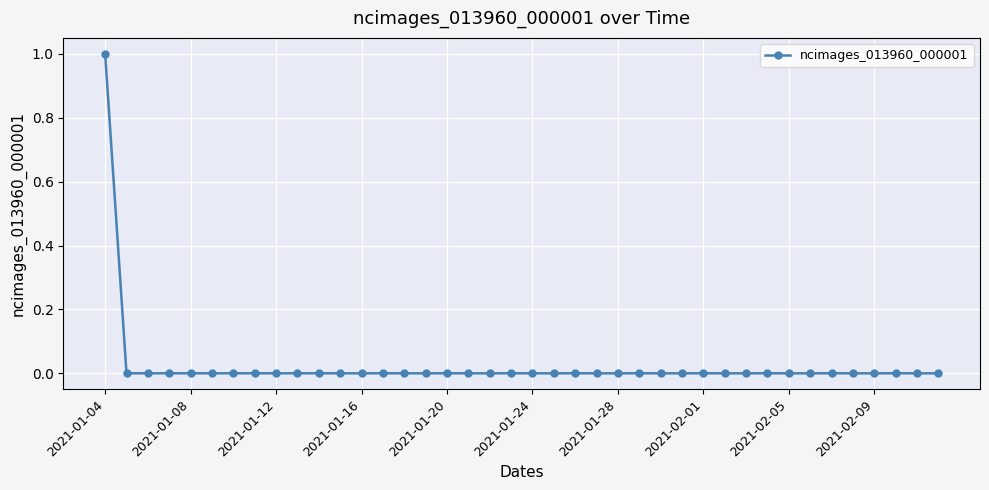

At which category does the chart reach its peak across all series?

2021-01-04